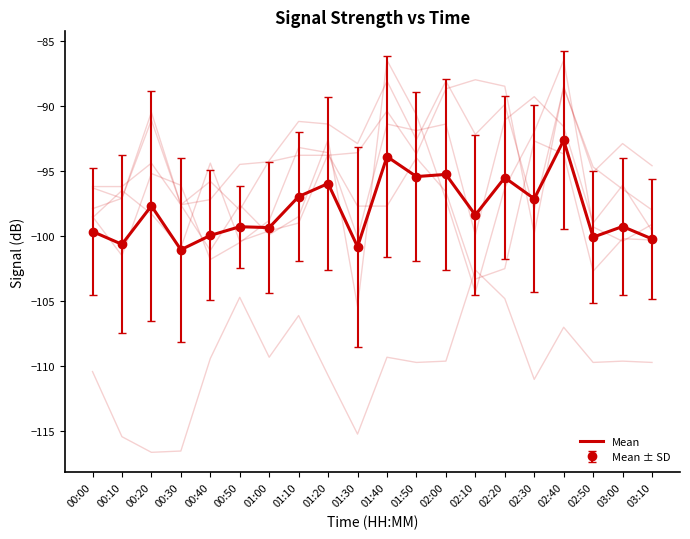

What is the label of the 19th point from the left?

03:00